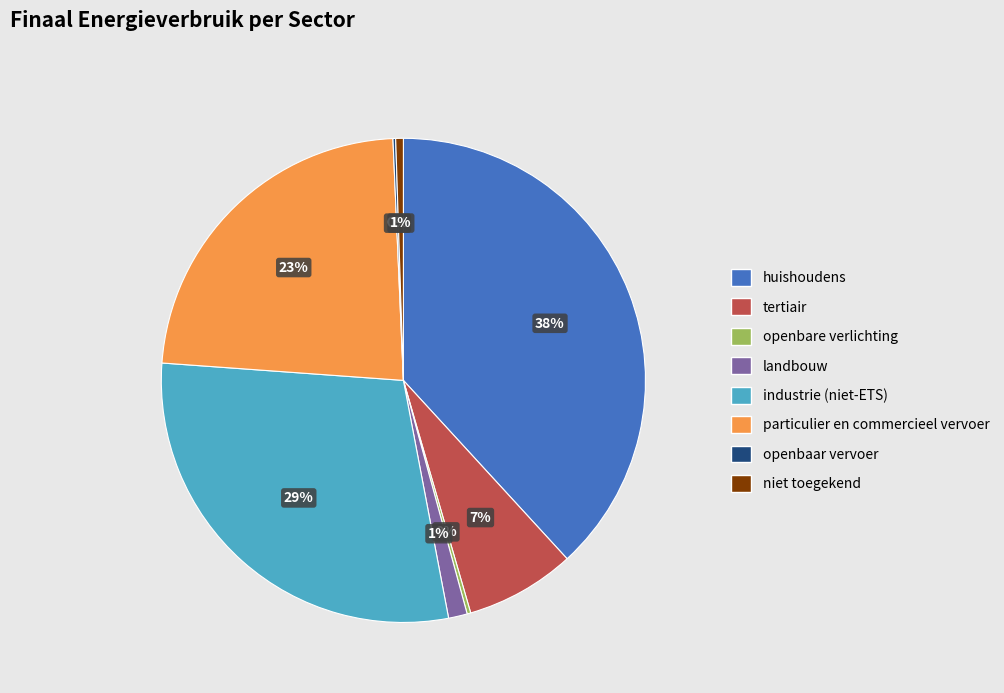

What percentage is the tertiair slice, to the nearest percent?

7%